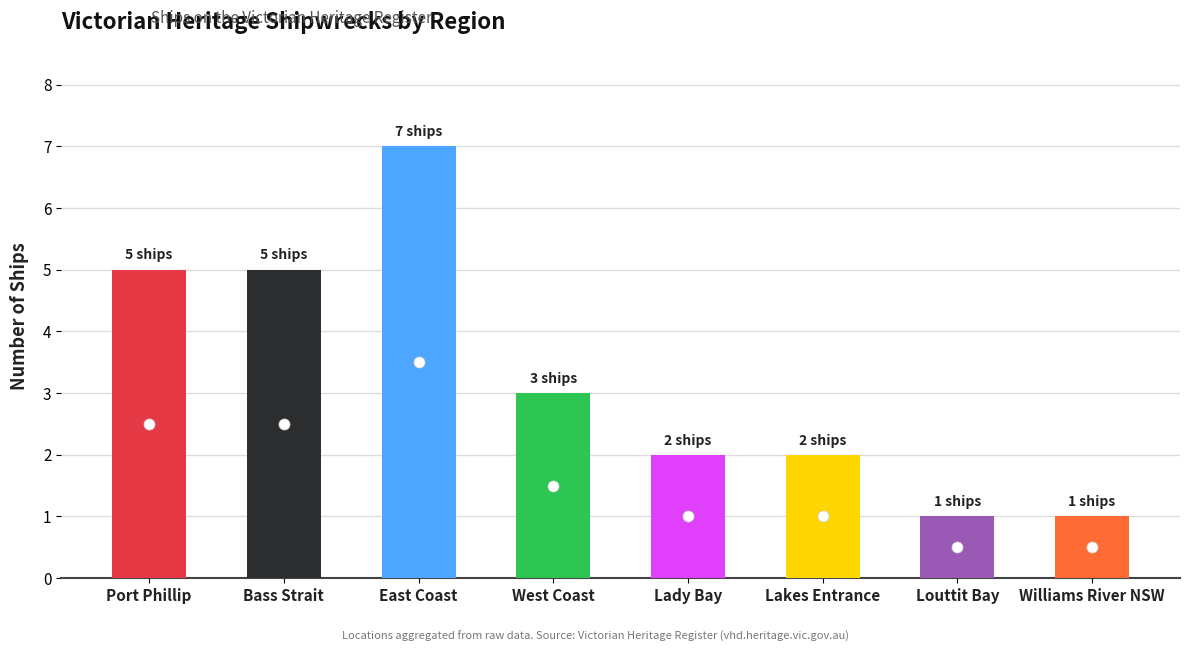

What is the label of the 5th bar from the left?

Lady Bay